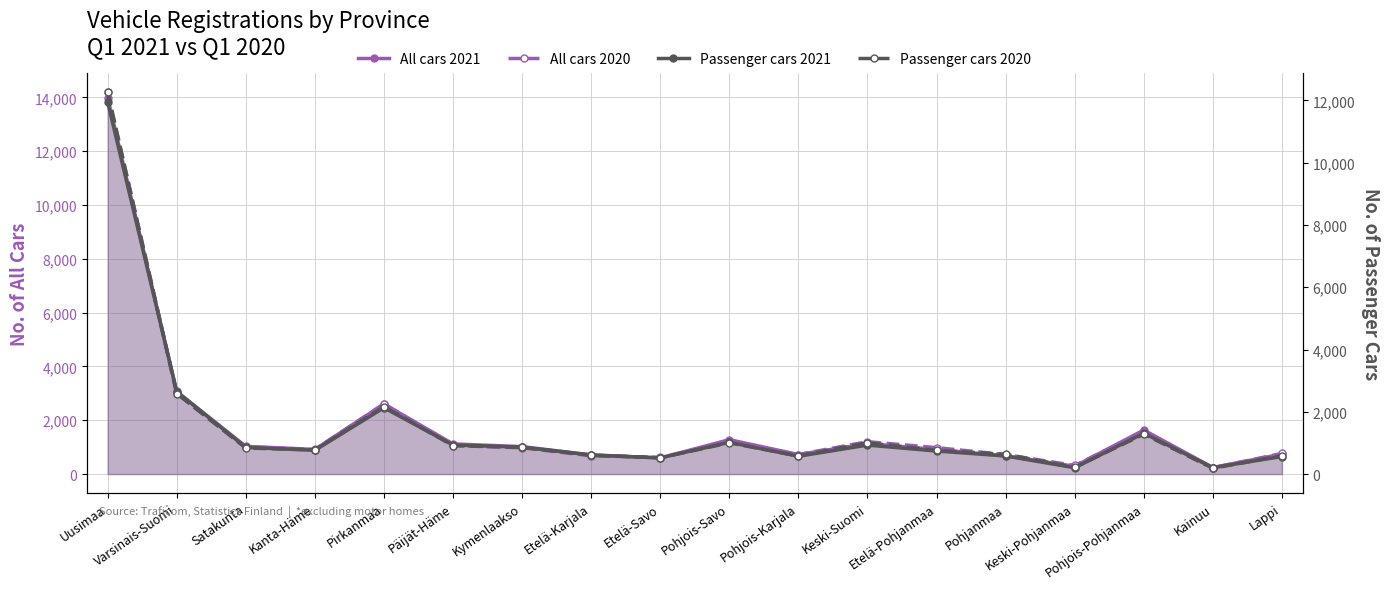

Where does the All cars 2021 series first go above 1020?

Uusimaa